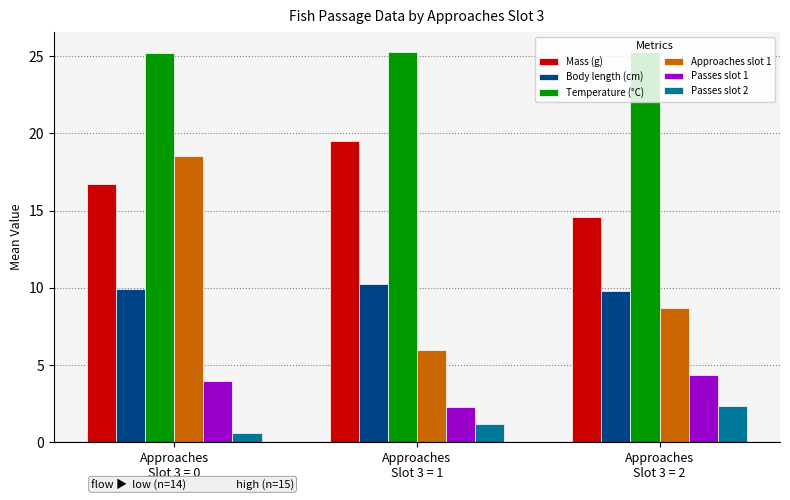

Count the Temperature (°C) values in the range 25 to 26.

3